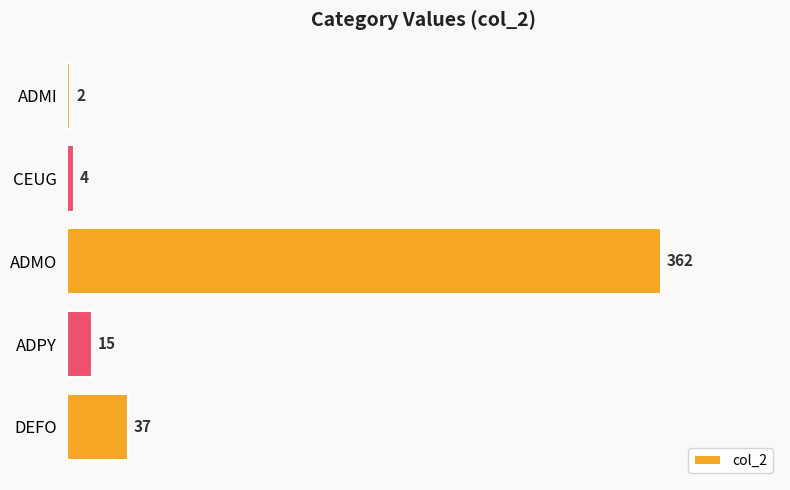

Which label corresponds to the largest value in the chart?

ADMO